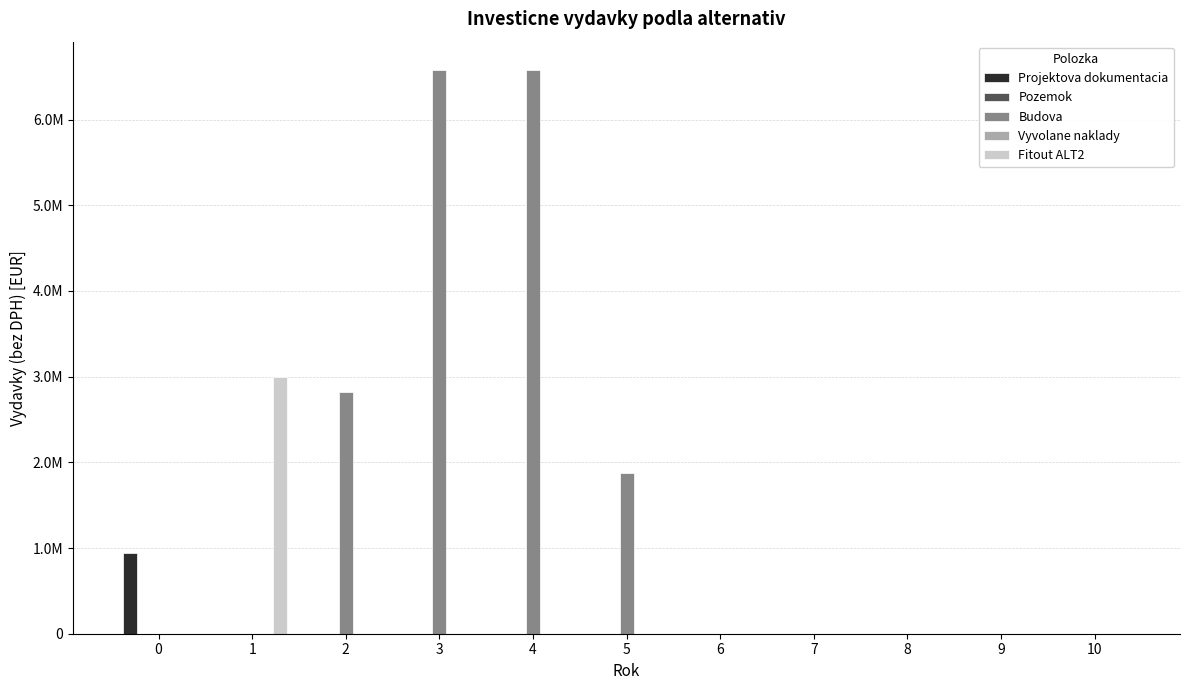

What is the maximum value for Projektova dokumentacia?

940000